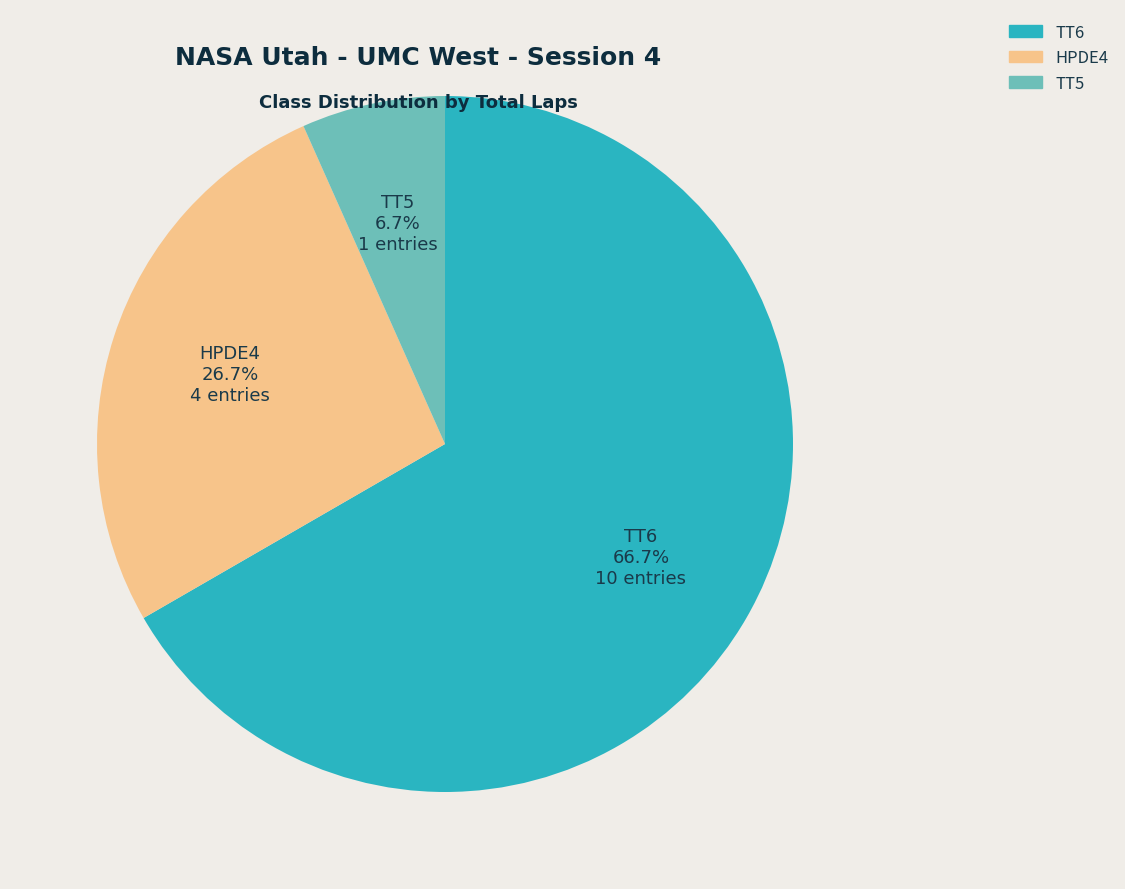

Combined, do TT5 and TT6 account for over 50%?

Yes